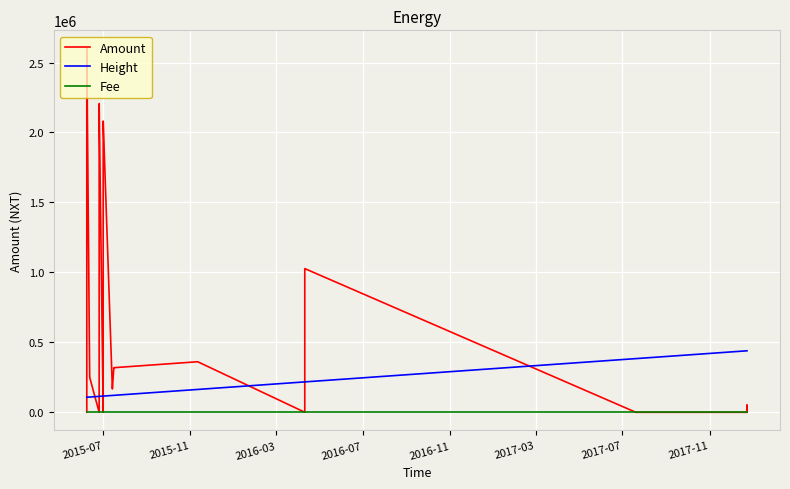

True or false: Height and Fee intersect in this chart.

False